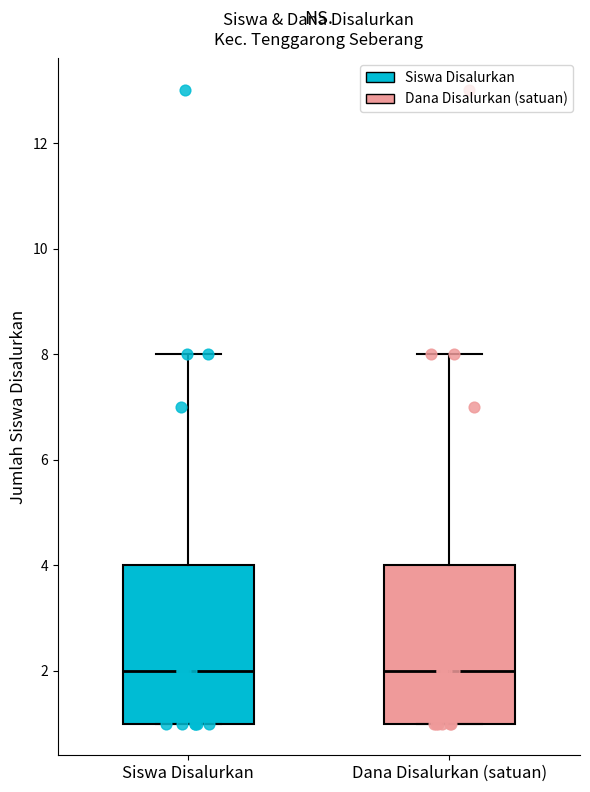

Reading left to right, transcribe this box plot: for each box, give where its median line is, the range the box spans, and where its two whiskers end, as read against the y-axis. The values are not printed on the chart, so give them approximately, as read against the axis.

Siswa Disalurkan: median 2, box 1 to 4, whiskers 1 to 8
Dana Disalurkan (satuan): median 2, box 1 to 4, whiskers 1 to 8